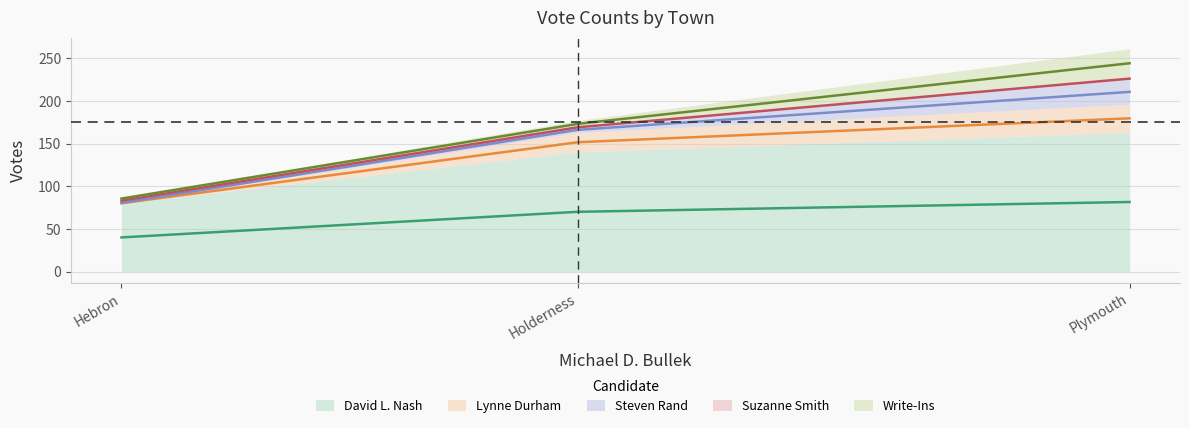

Reading right to left, transcribe all the data shown in this chart.

David L. Nash: 163	140	80
Lynne Durham: 33	23	0
Steven Rand: 29	6	1
Suzanne Smith: 2	0	4
Write-Ins: 34	8	1